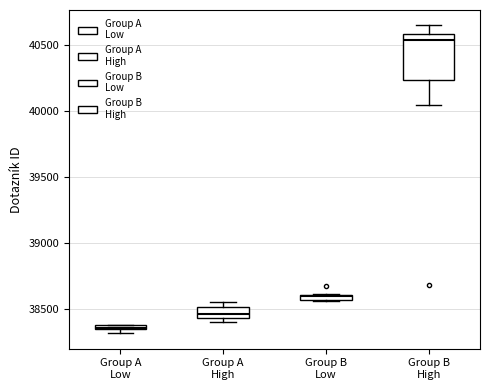

Which box's median line is the highest?

Group B High